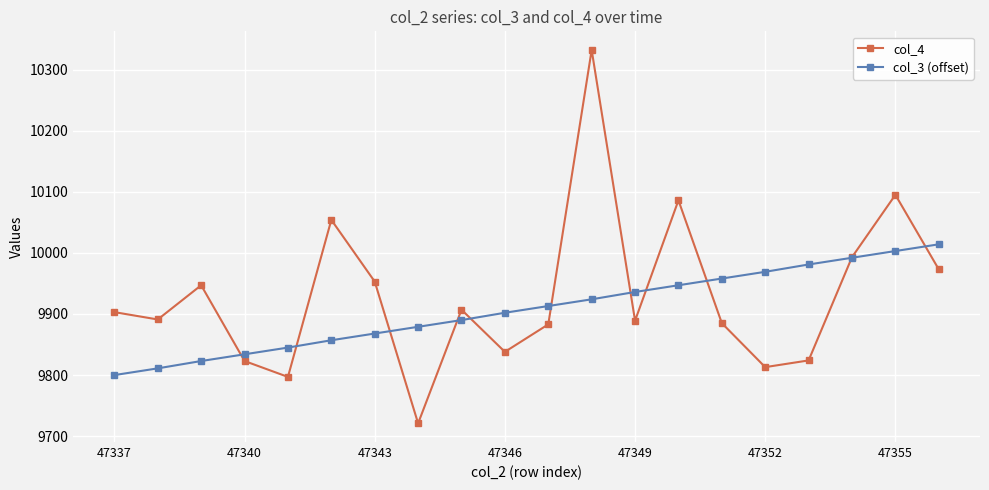

What is the difference between the maximum and second lowest values in the col_3 (offset) series?

203